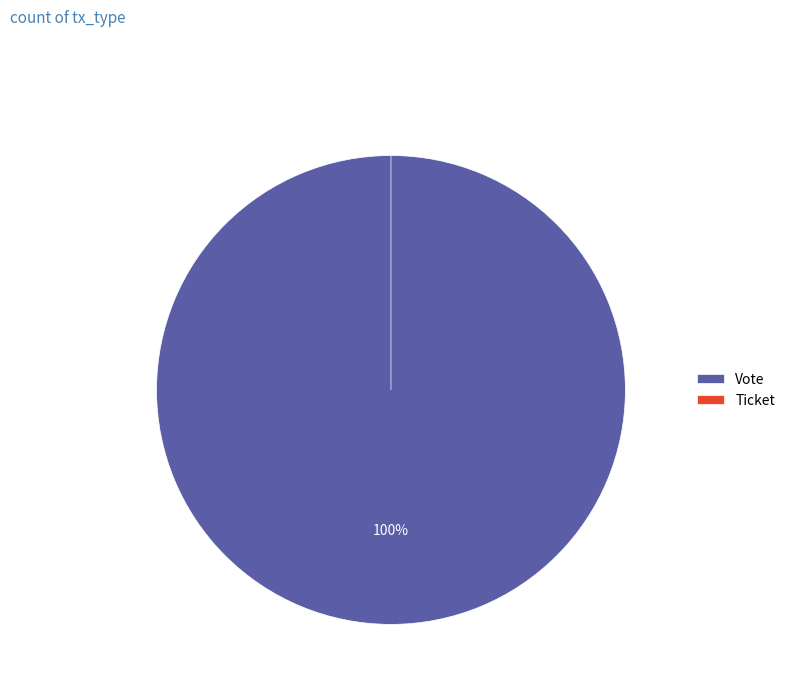

What is the smallest slice in the pie chart?

Ticket